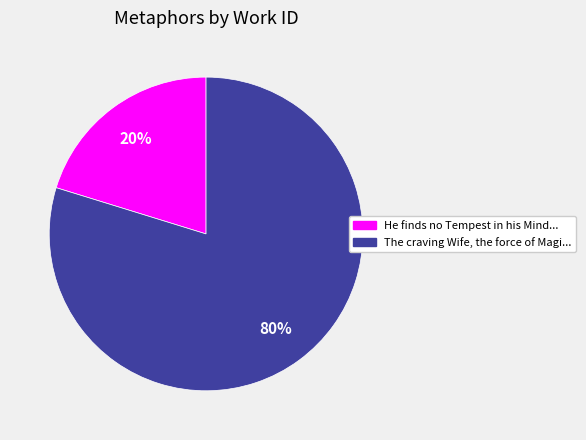

To the nearest percent, what is the difference between the largest and smallest slice percentages?

60%